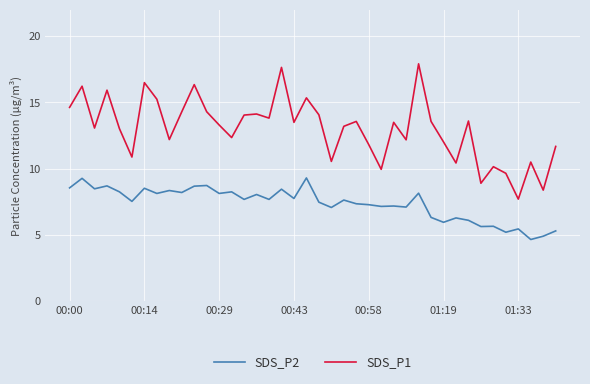

Which series has the largest total across all categories?

SDS_P1